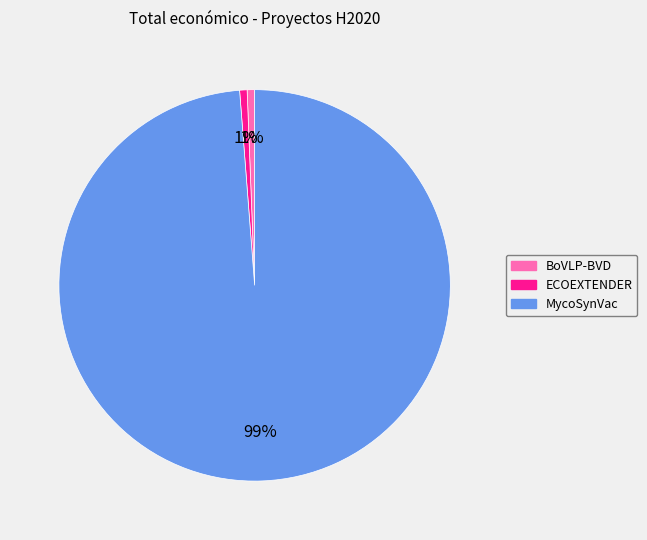

How many segments does this pie chart have?

3